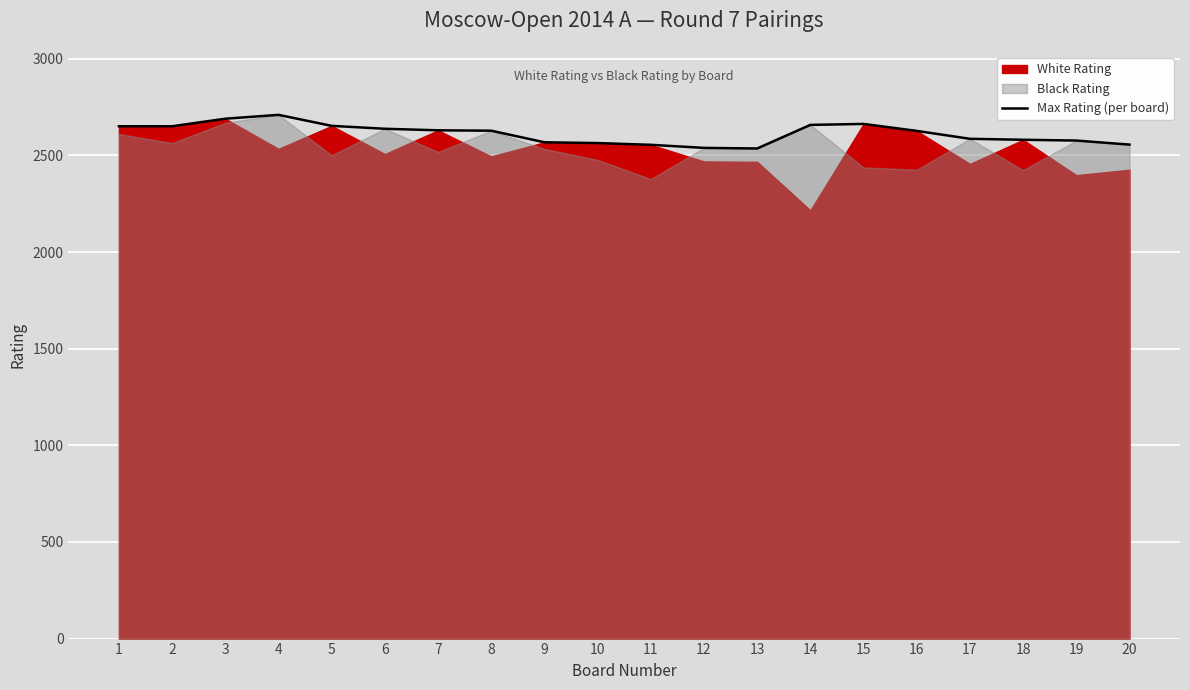

The chart shows a value of 3802 at 5. True or false?

False